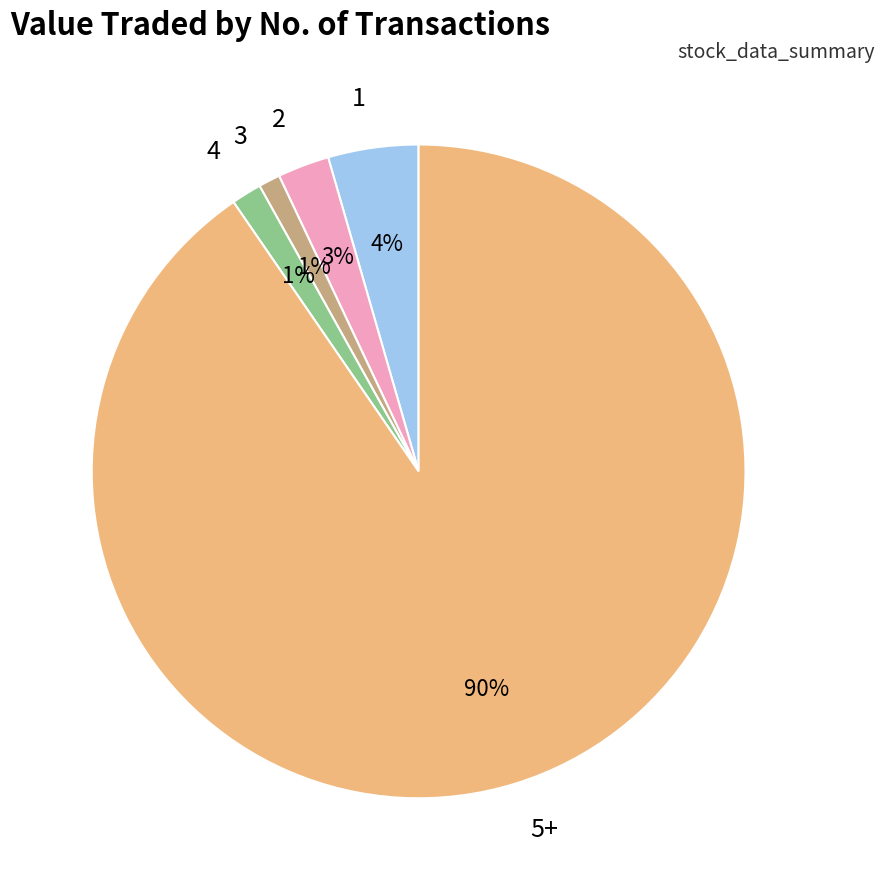

Which has a higher value, 4 or 5+?

5+